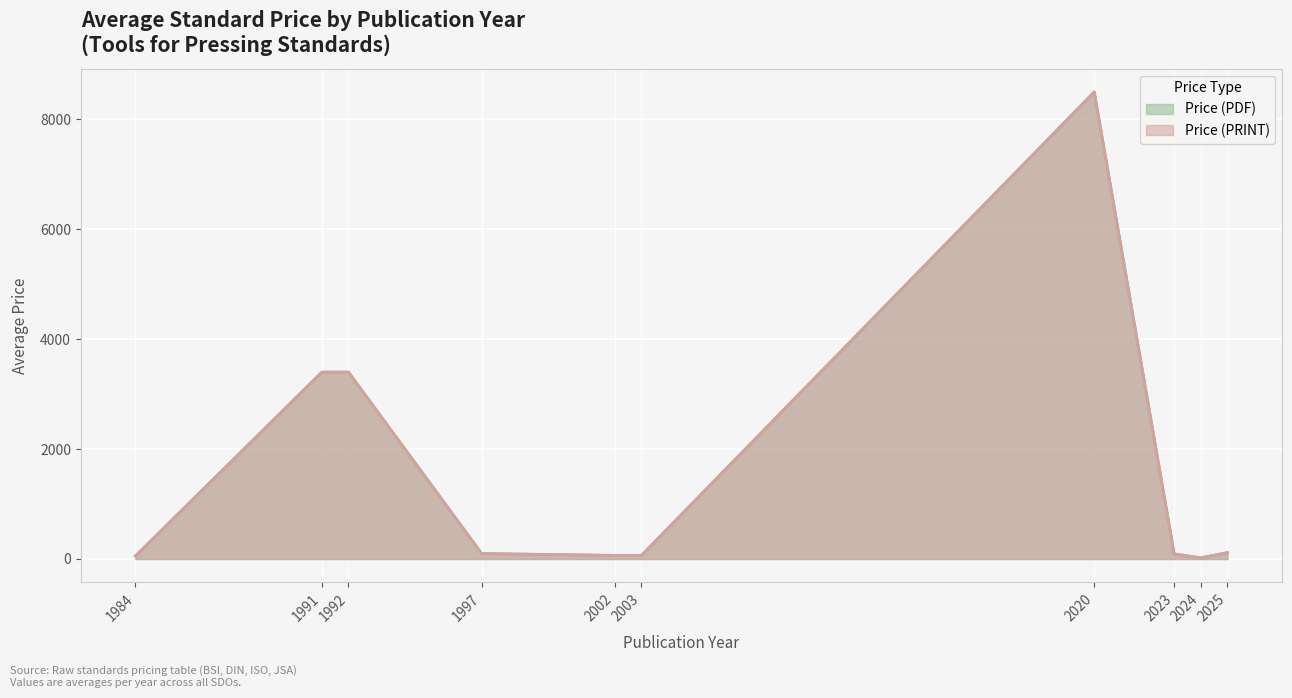

What is the average value of the Price (PDF) series?

1424.2